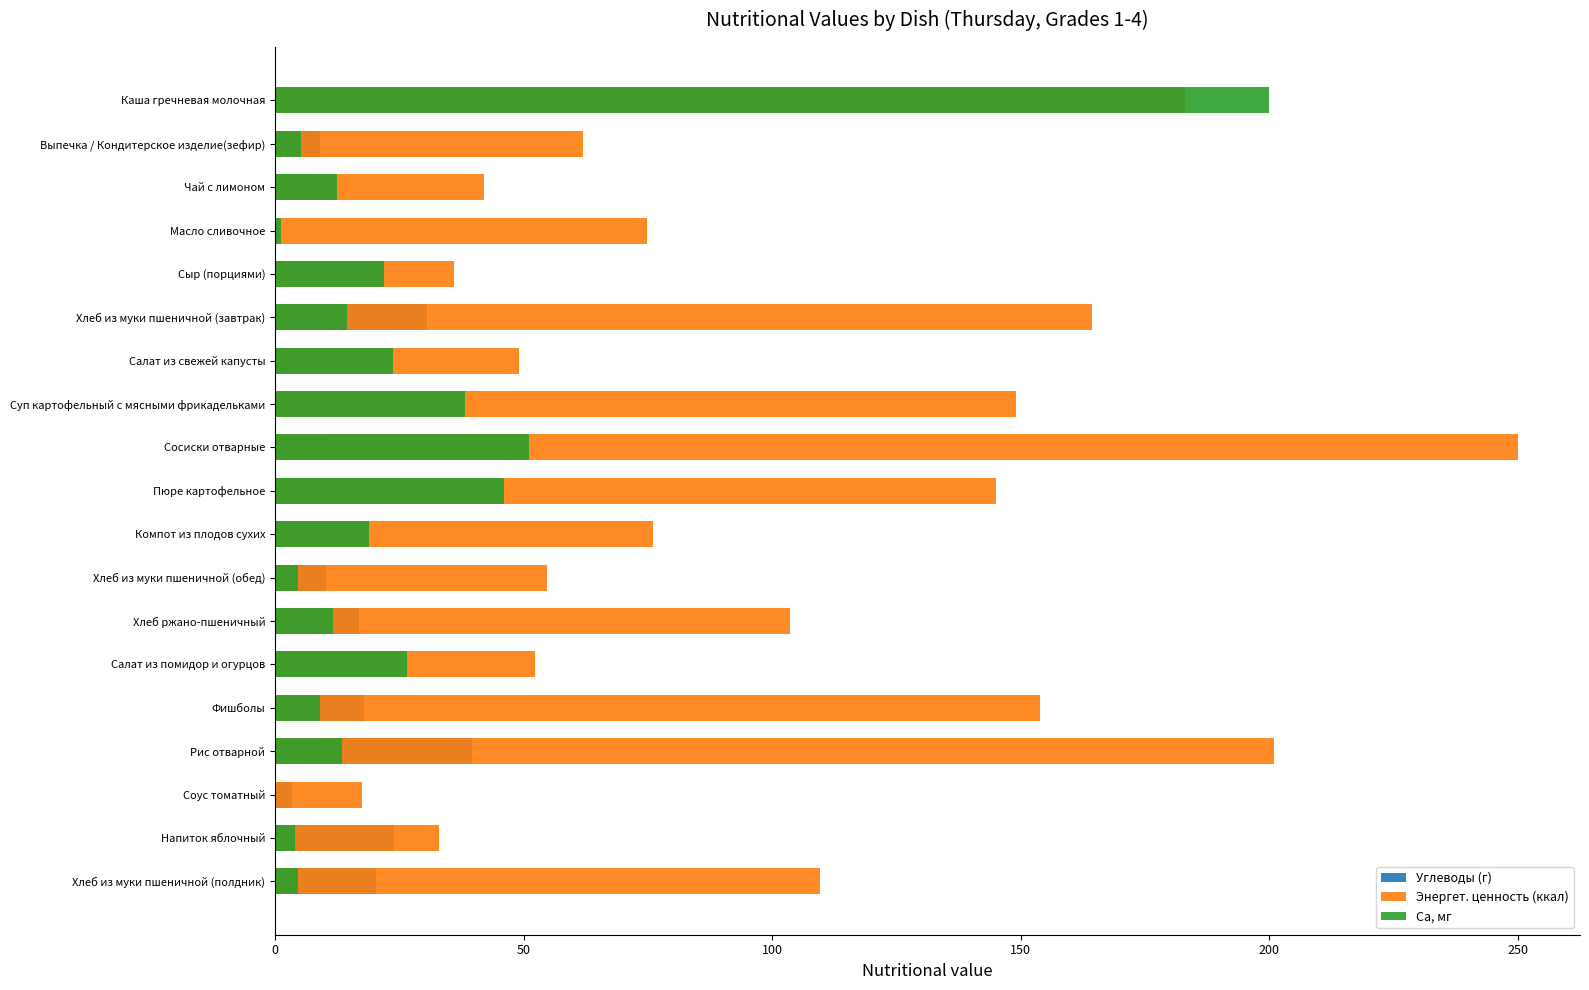

What is the average value of the Углеводы (г) series?

14.7